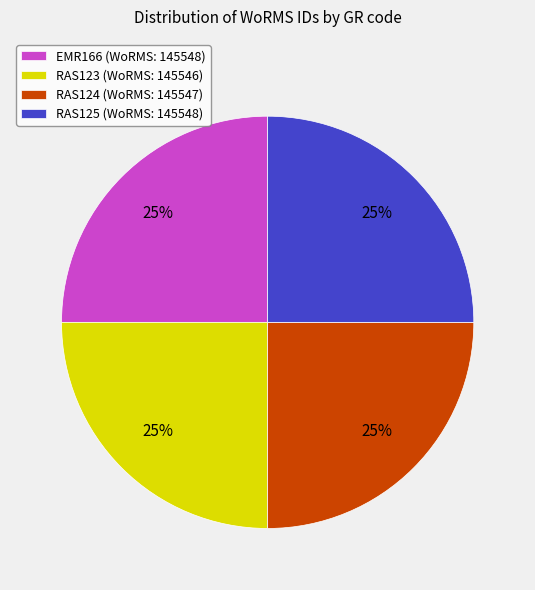

Is it true that RAS124 is 25% of the pie?

True